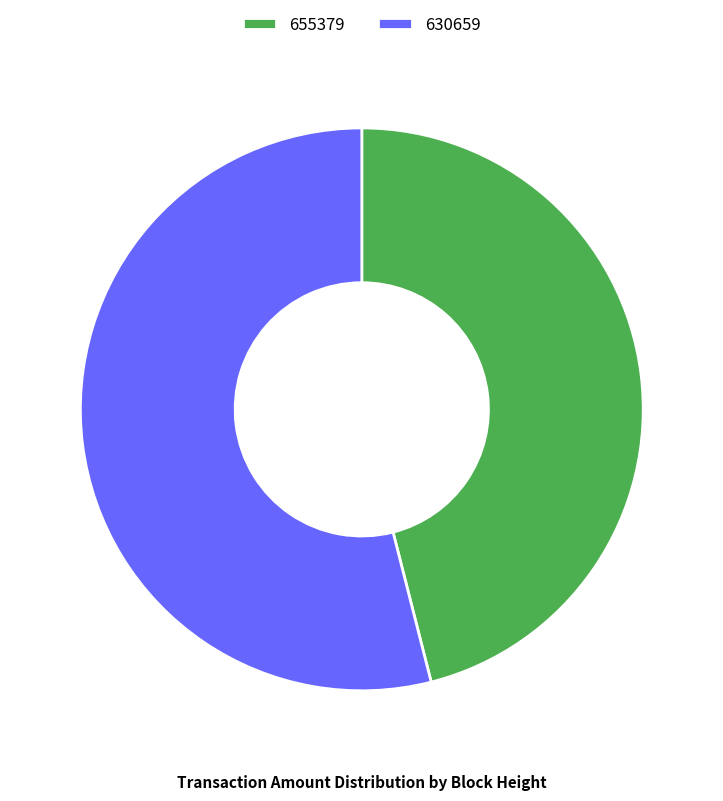

True or false: 630659 accounts for 68% of the total.

False